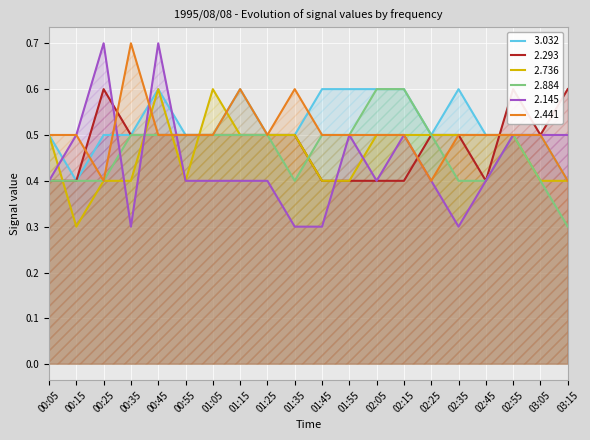

Reading left to right, list all the values displayed in this chart.

  3.032: 0.5	0.4	0.5	0.5	0.6	0.5	0.5	0.6	0.5	0.5	0.6	0.6	0.6	0.6	0.5	0.6	0.5	0.5	0.5	0.4
  2.293: 0.4	0.4	0.6	0.5	0.5	0.5	0.5	0.5	0.5	0.5	0.4	0.4	0.4	0.4	0.5	0.5	0.4	0.6	0.5	0.6
  2.736: 0.5	0.3	0.4	0.4	0.6	0.4	0.6	0.5	0.5	0.5	0.4	0.4	0.5	0.5	0.5	0.5	0.5	0.5	0.4	0.4
  2.884: 0.4	0.4	0.4	0.5	0.5	0.5	0.5	0.5	0.5	0.4	0.5	0.5	0.6	0.6	0.5	0.4	0.4	0.5	0.4	0.3
  2.145: 0.4	0.5	0.7	0.3	0.7	0.4	0.4	0.4	0.4	0.3	0.3	0.5	0.4	0.5	0.4	0.3	0.4	0.5	0.5	0.5
  2.441: 0.5	0.5	0.4	0.7	0.5	0.5	0.5	0.6	0.5	0.6	0.5	0.5	0.5	0.5	0.4	0.5	0.5	0.5	0.5	0.4